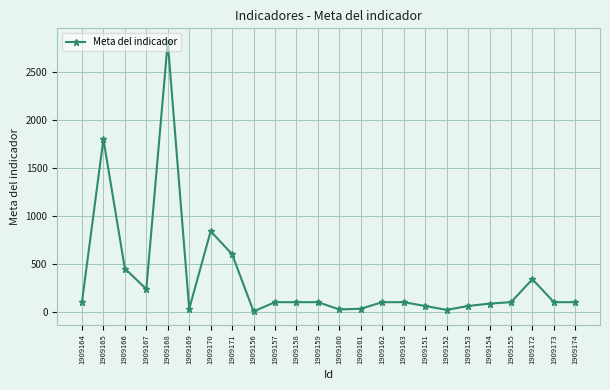

Which label corresponds to the largest value in the chart?

1909168